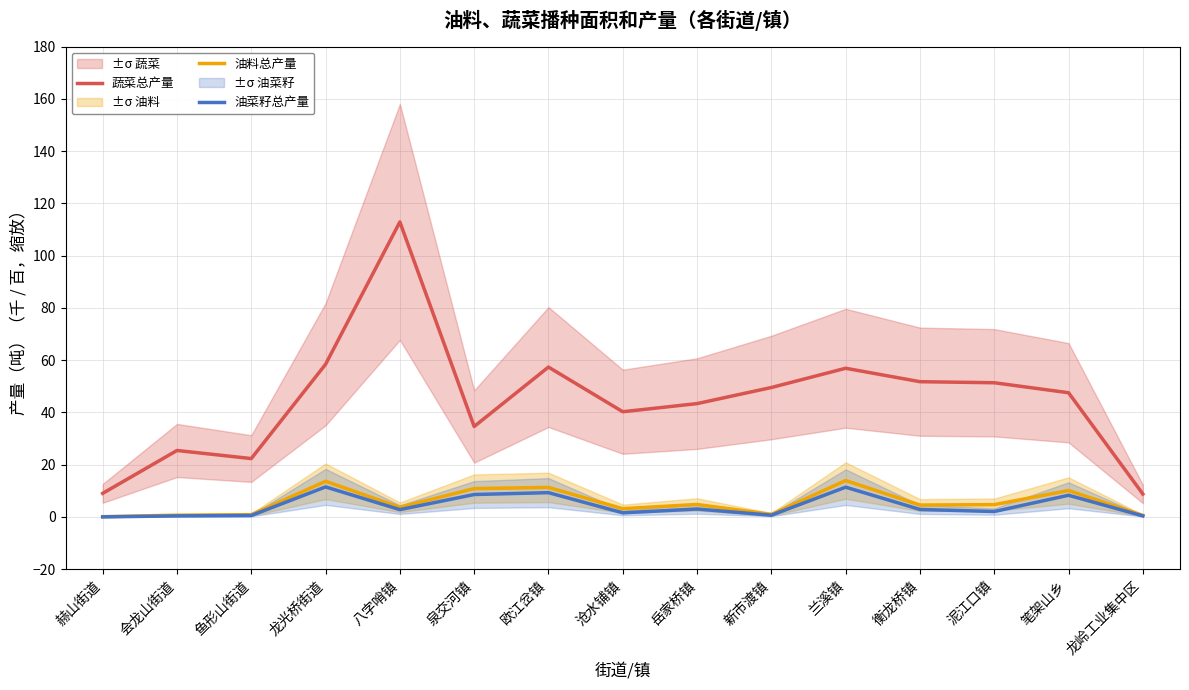

How many lines are shown in the chart?

3